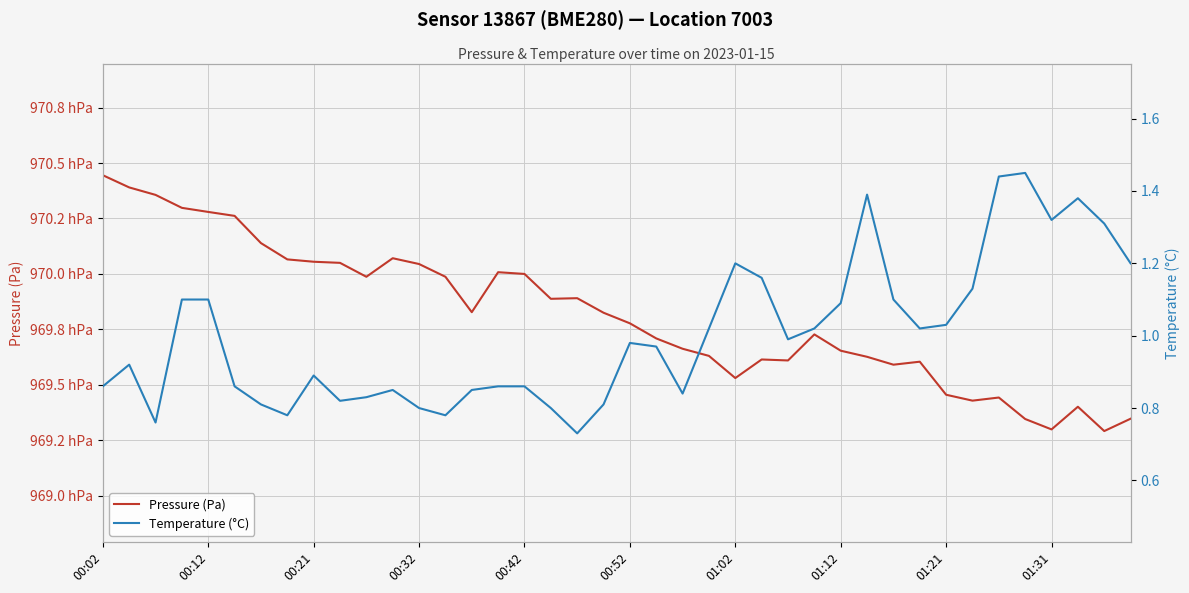

How many series are shown in this chart?

2